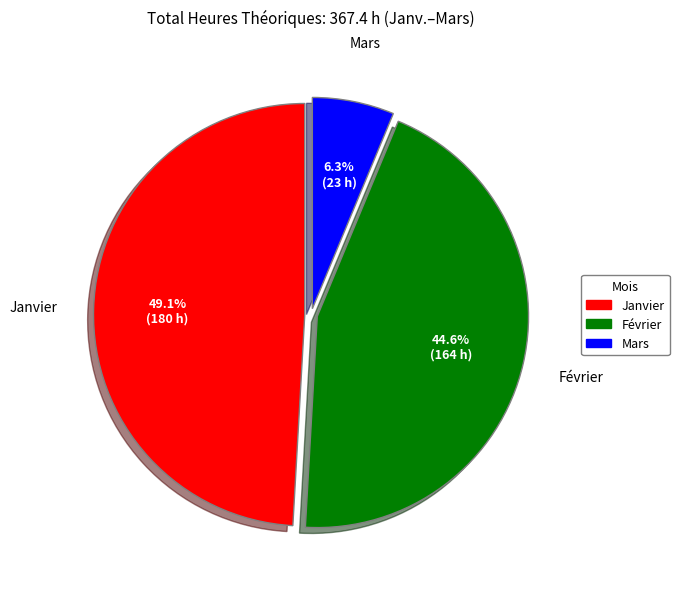

To the nearest percent, what portion does Janvier represent?

49%